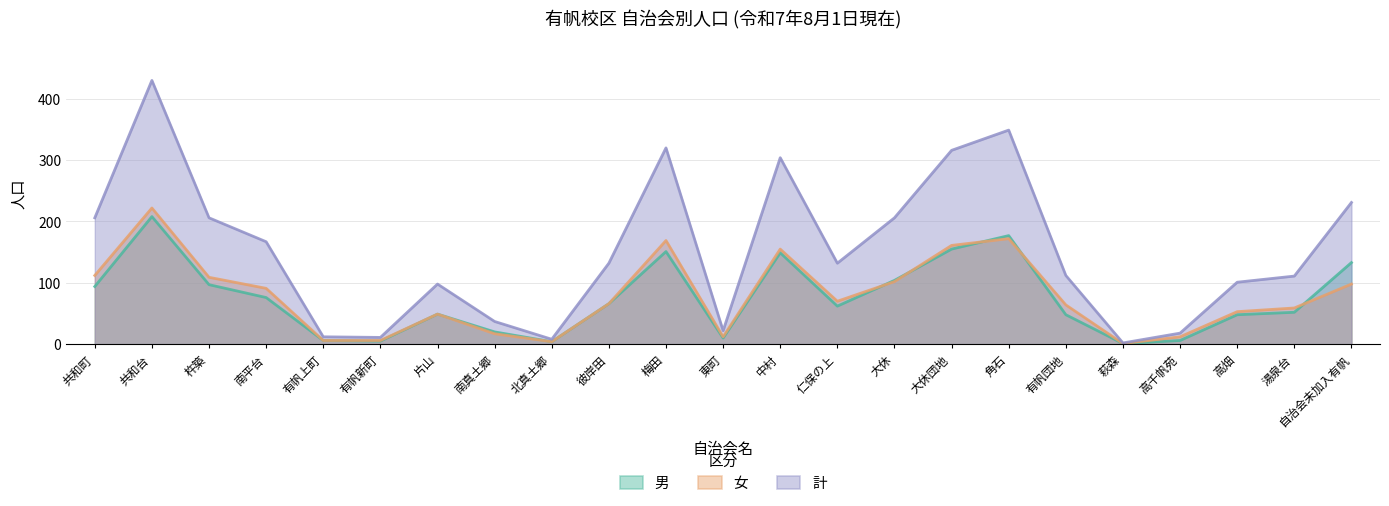

What position from the right is 高畑?

3